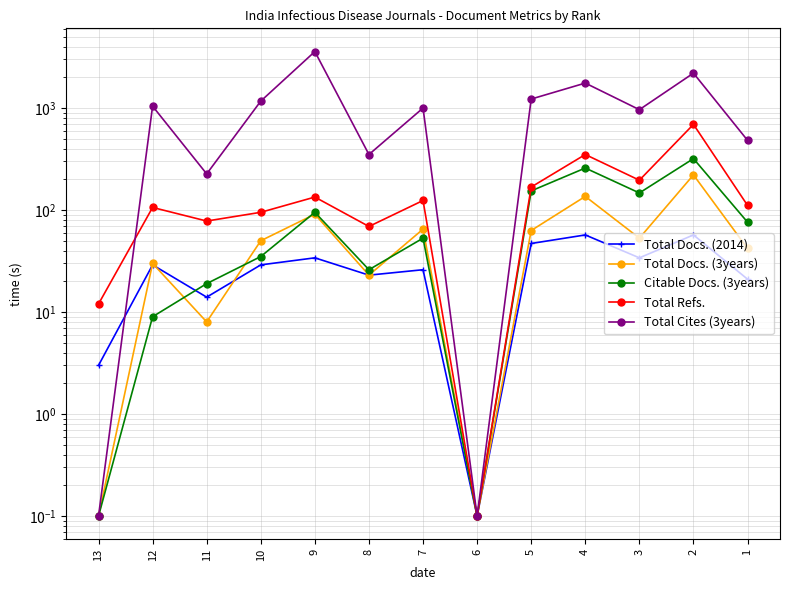

In Citable Docs. (3years), how many points are higher than both neighbors (excluding endpoints)?

4